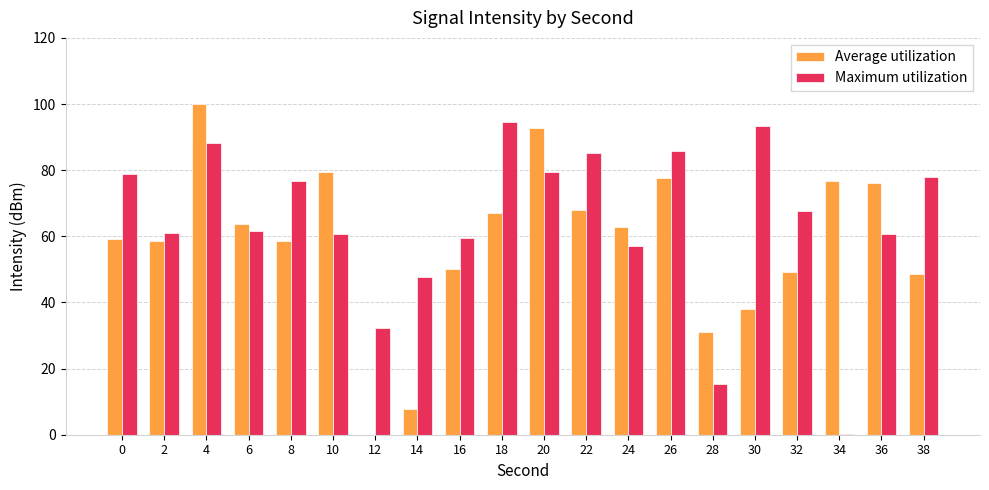

The Average utilization series shows 104.4 at 2. True or false?

False